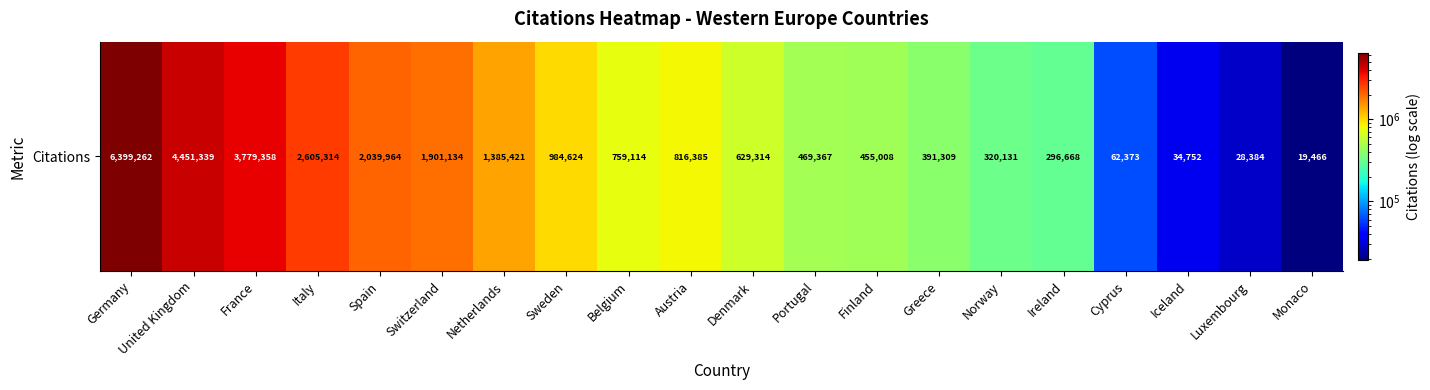

Reading left to right, transcribe all the data shown in this chart.

Germany=6399262	United Kingdom=4451339	France=3779358	Italy=2605314	Spain=2039964	Switzerland=1901134	Netherlands=1385421	Sweden=984624	Belgium=759114	Austria=816385	Denmark=629314	Portugal=469367	Finland=455008	Greece=391309	Norway=320131	Ireland=296668	Cyprus=62373	Iceland=34752	Luxembourg=28384	Monaco=19466